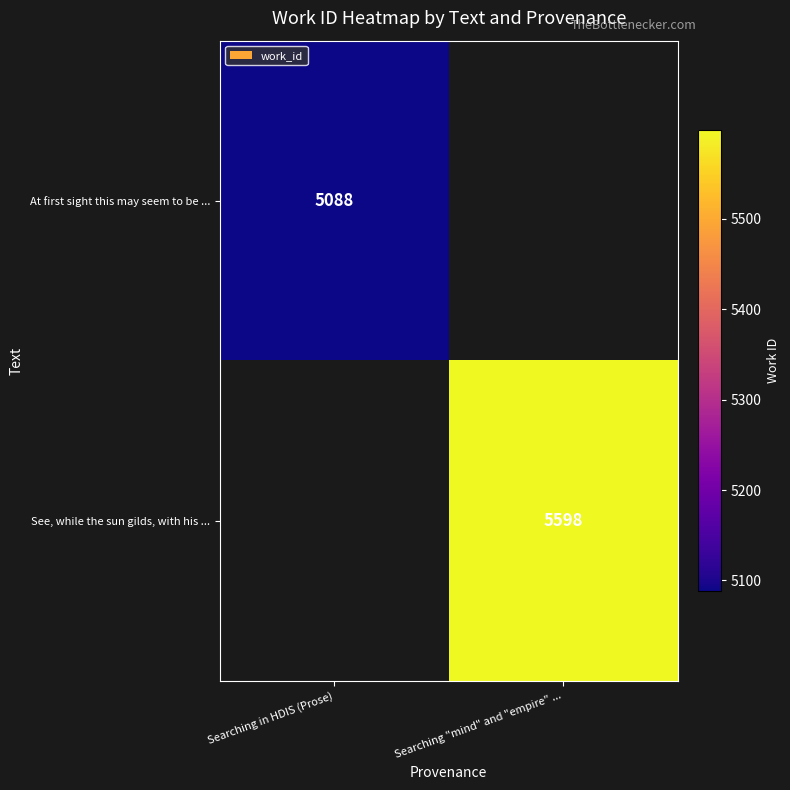

Is it true that At first sight this may seem to be ... equals 2572 at Searching in HDIS (Prose)?

False